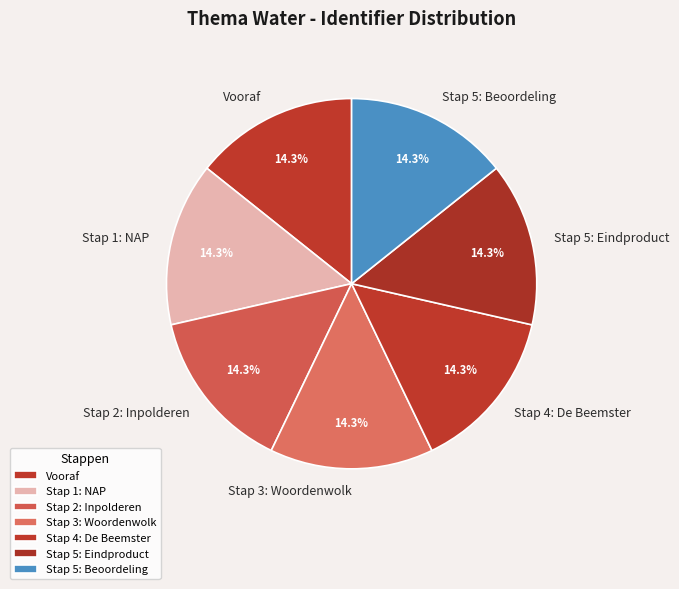

Is there a majority slice in this chart?

No